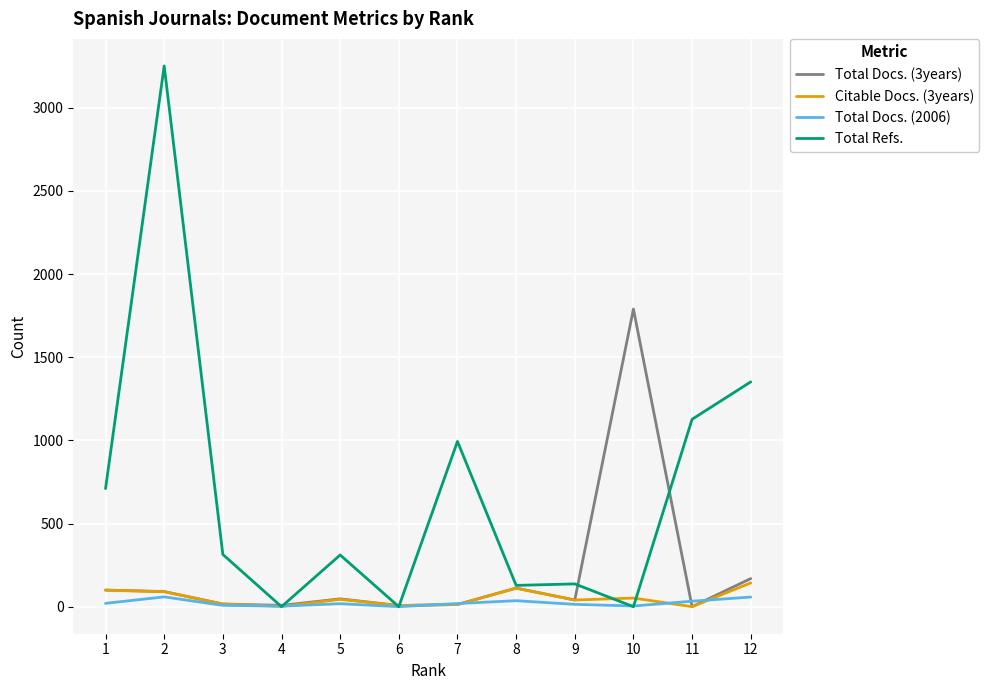

Which series has the largest total across all categories?

Total Refs.